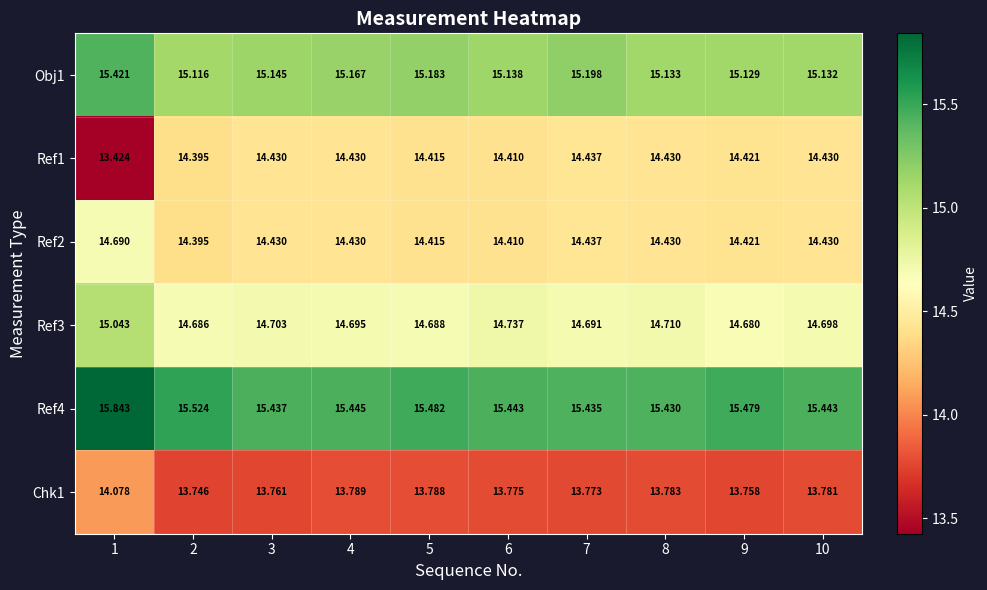

Is the value of Ref3 at 4 greater than the value of Obj1 at 4?

No